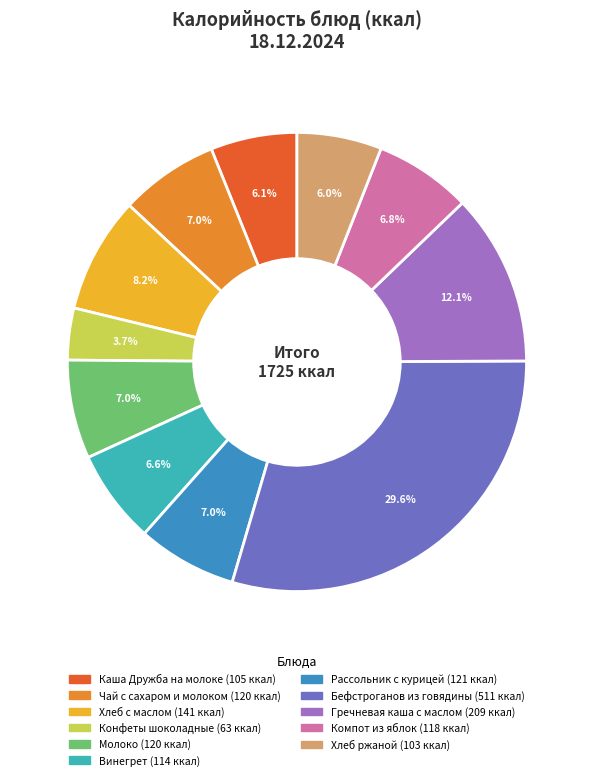

How much of the chart is everything except Молоко?

93.0%